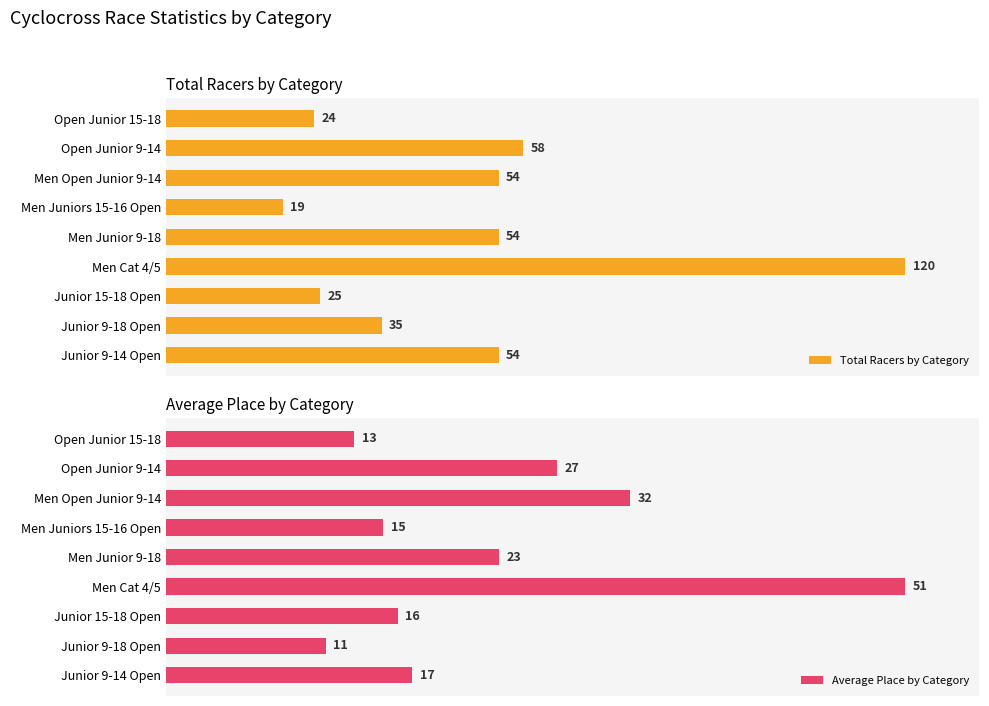

Which series has the largest range (max minus min)?

Total Racers by Category